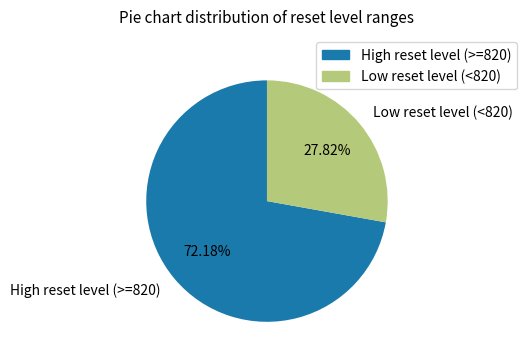

Is there a majority slice in this chart?

Yes